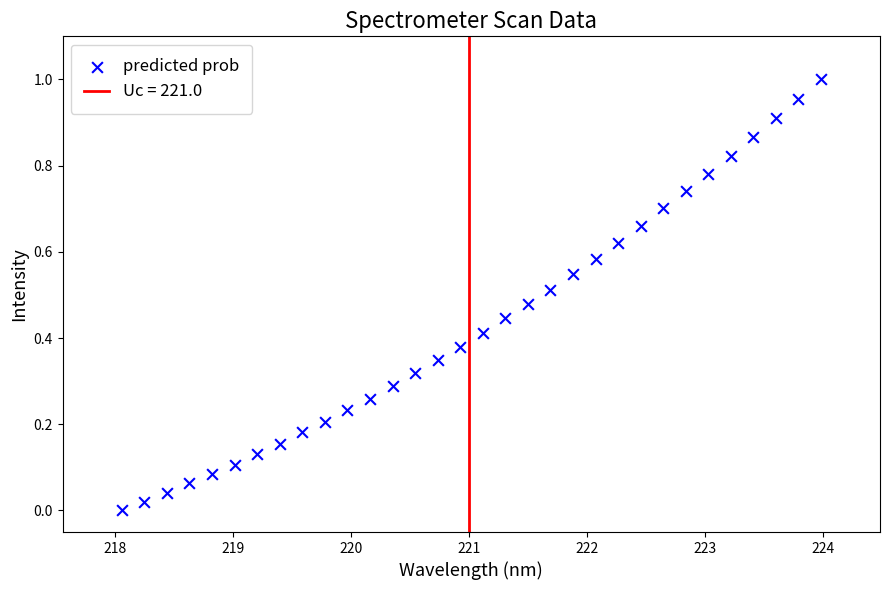

What is the range of X values (max minus min)?

5.9